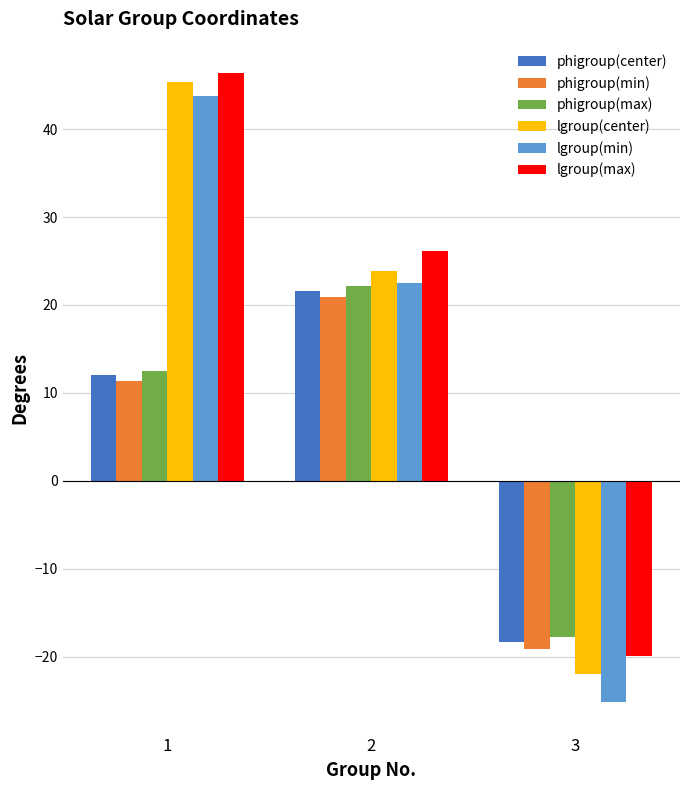

How many values in phigroup(min) are above zero?

2